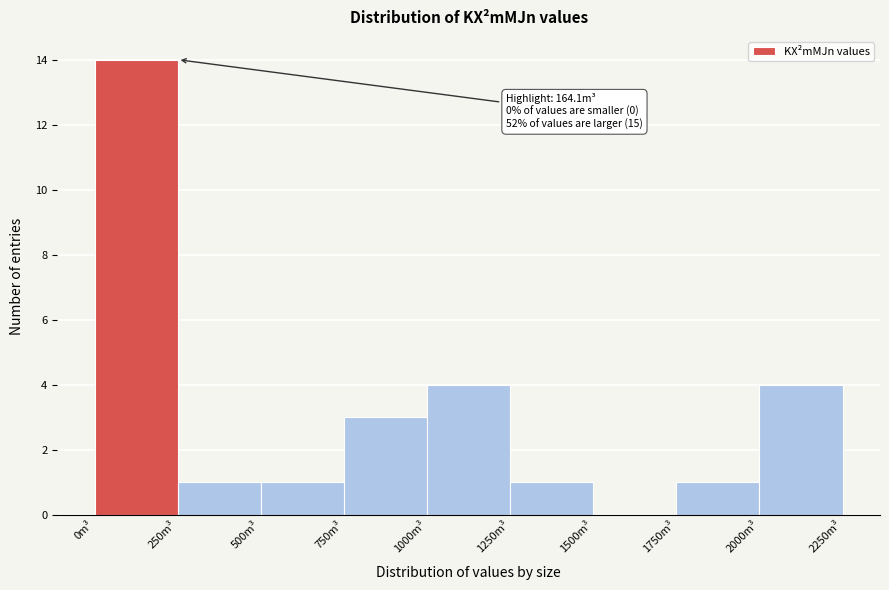

Over which range of the x-axis is the bar tallest?

0 to 250